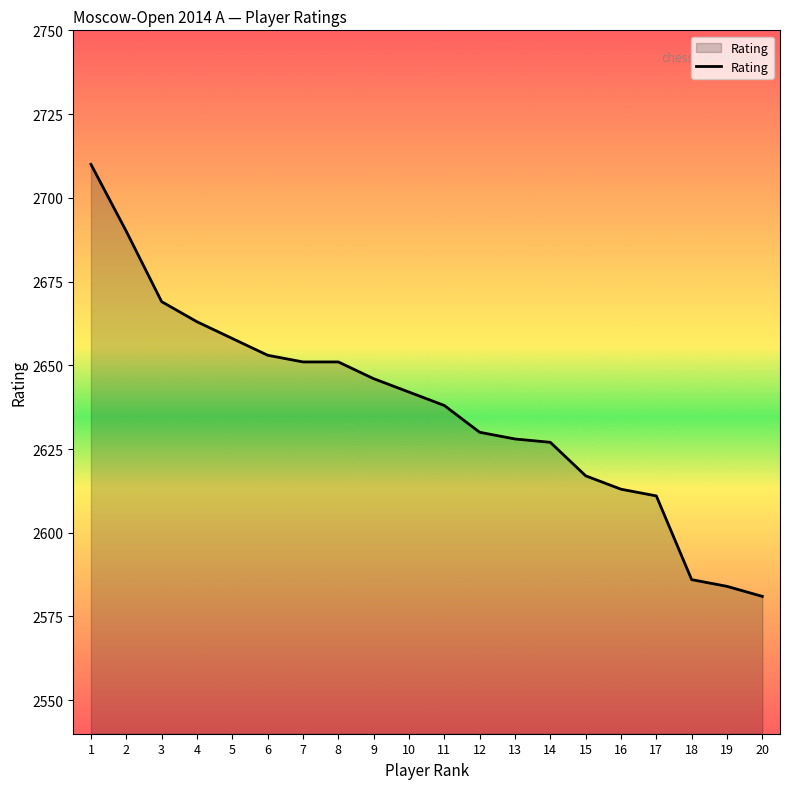

Reading right to left, list all the values displayed in this chart.

20=2581	19=2584	18=2586	17=2611	16=2613	15=2617	14=2627	13=2628	12=2630	11=2638	10=2642	9=2646	8=2651	7=2651	6=2653	5=2658	4=2663	3=2669	2=2690	1=2710